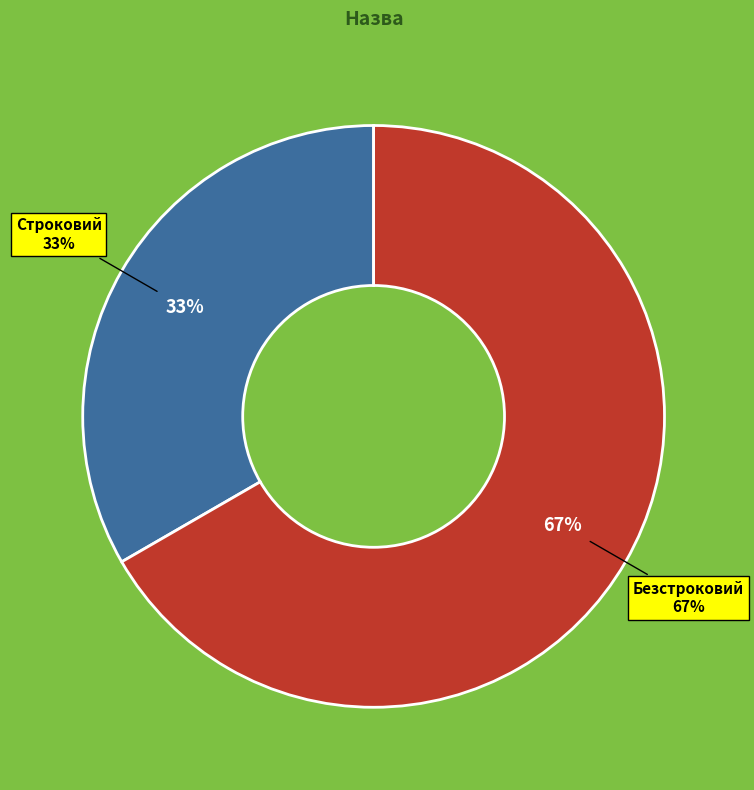

How many segments does this pie chart have?

2